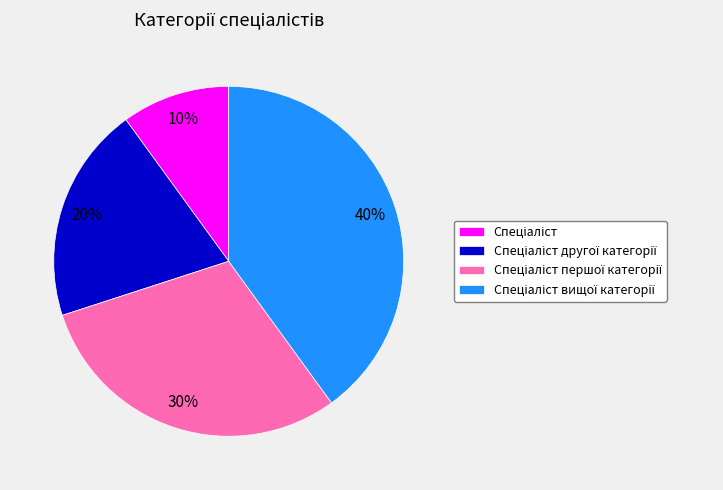

Is there a majority slice in this chart?

No